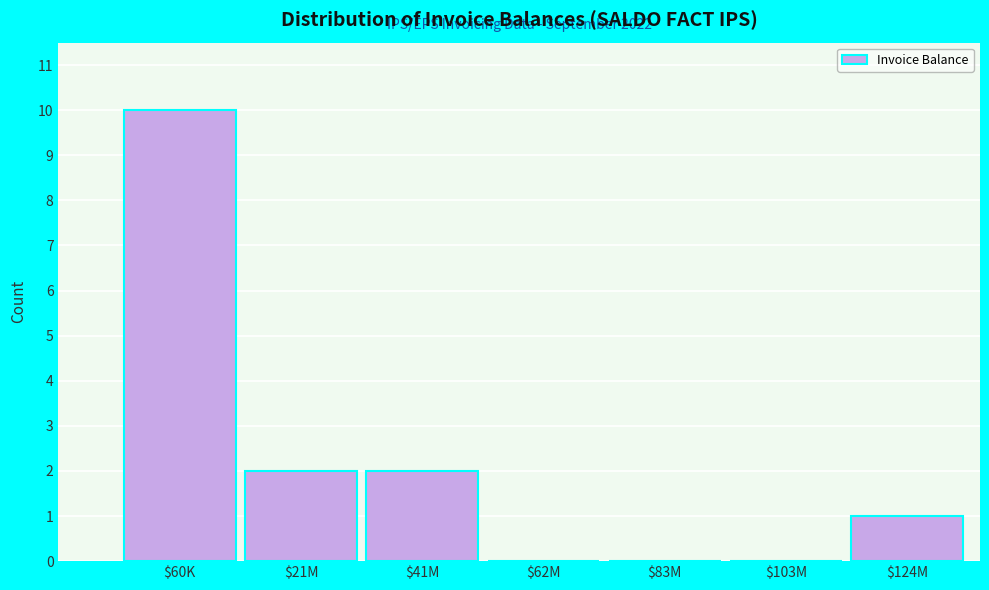

What is the greatest value displayed?

10